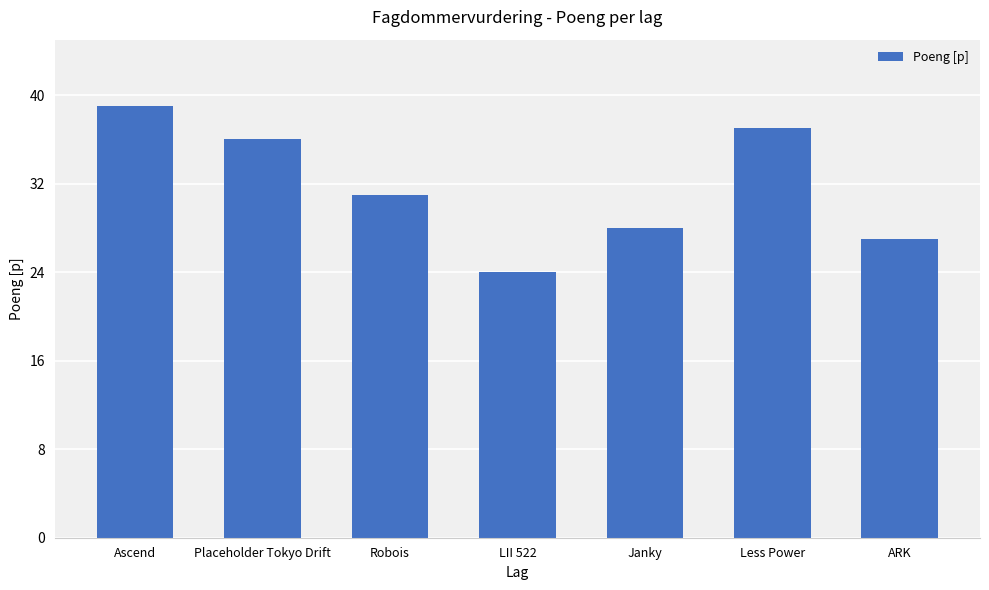

What position from the left is ARK?

7